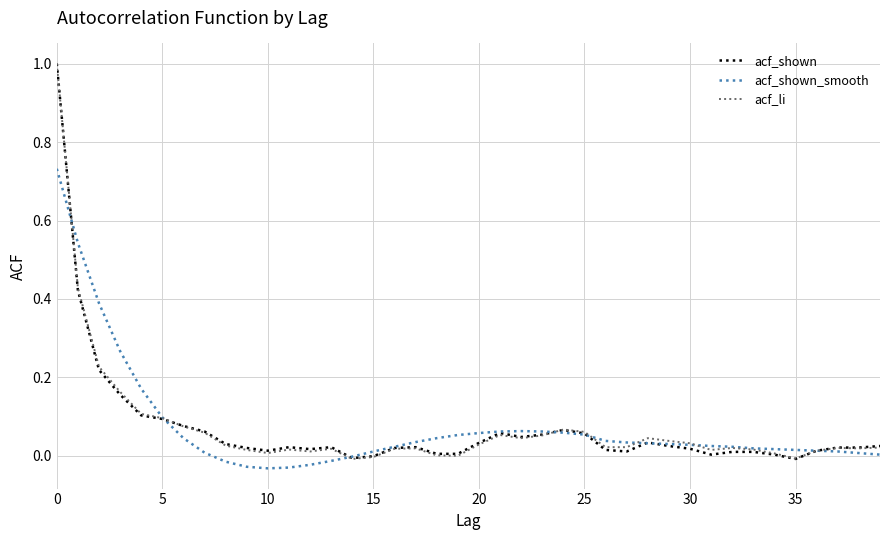

Does the chart have visible grid lines?

Yes